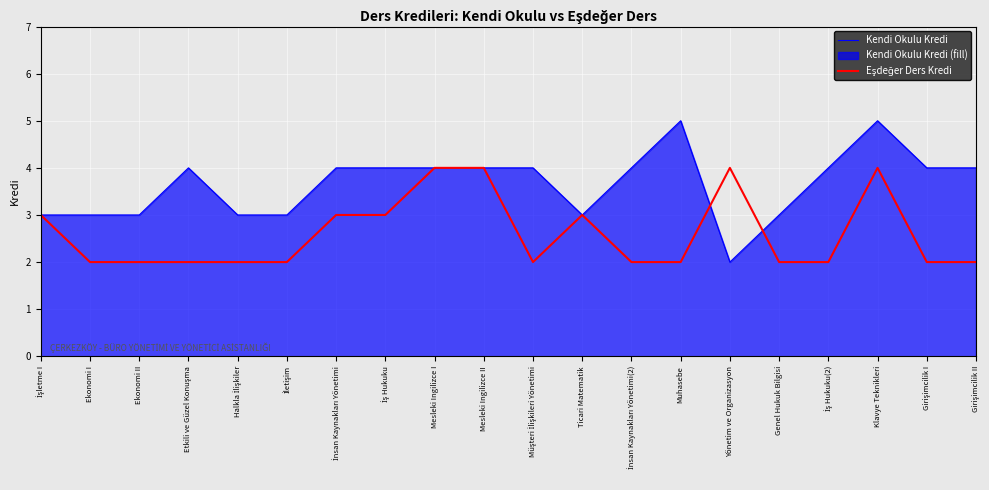

At which label is Kendi Okulu Kredi closest to 3?

İşletme I